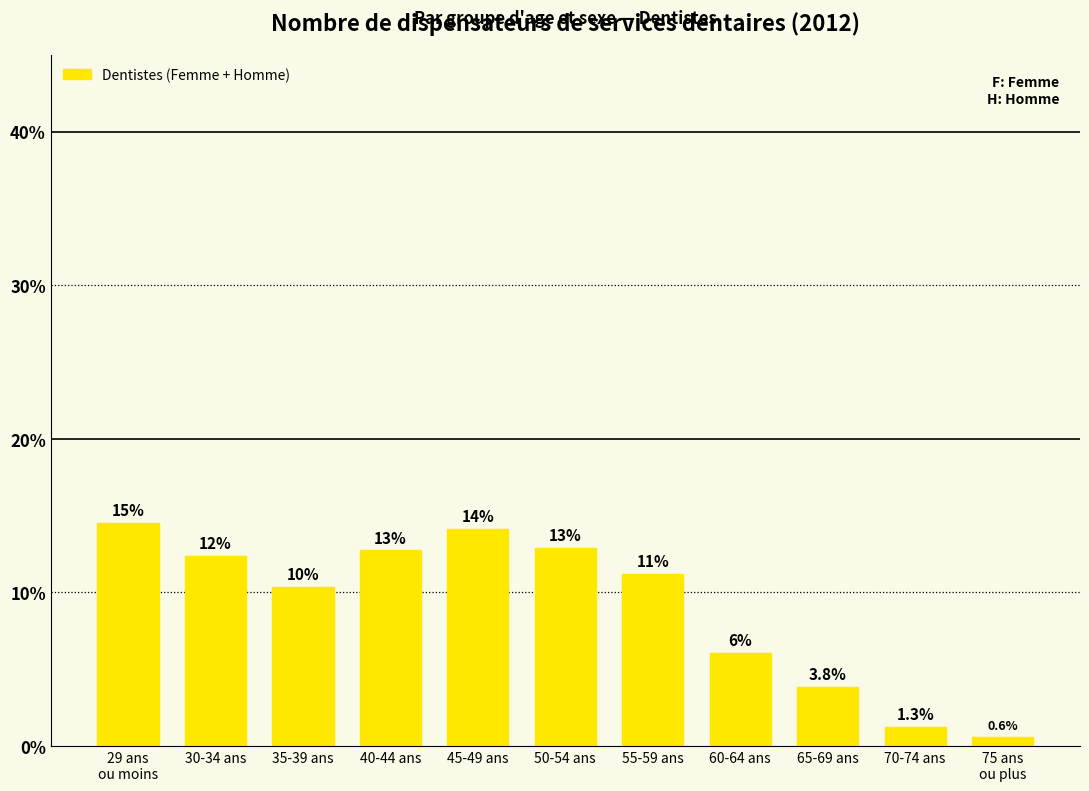

Are the bars horizontal?

No